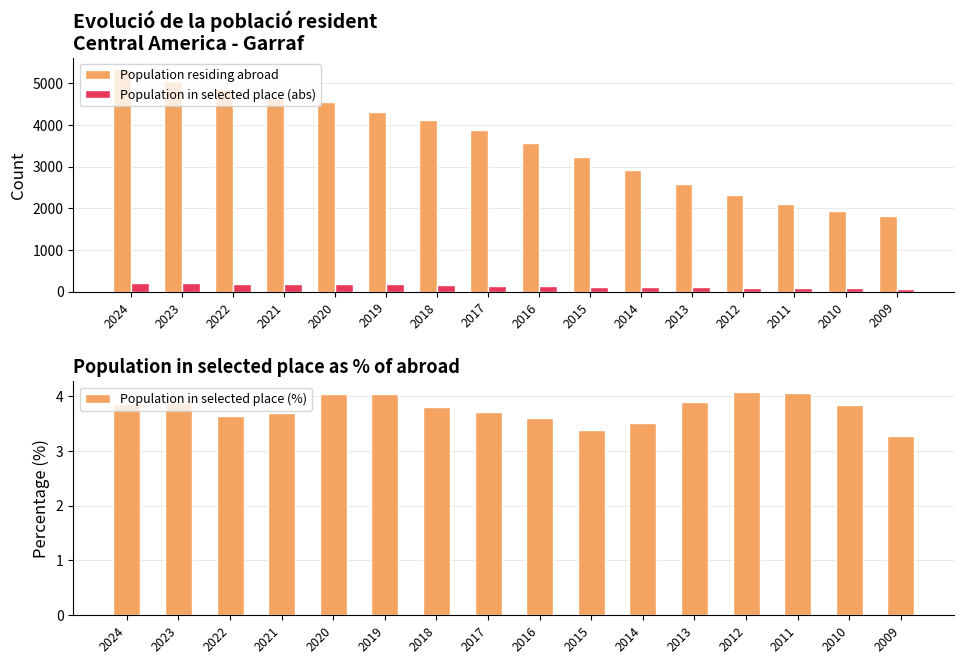

At which label is Population in selected place (abs) closest to 132?

2016